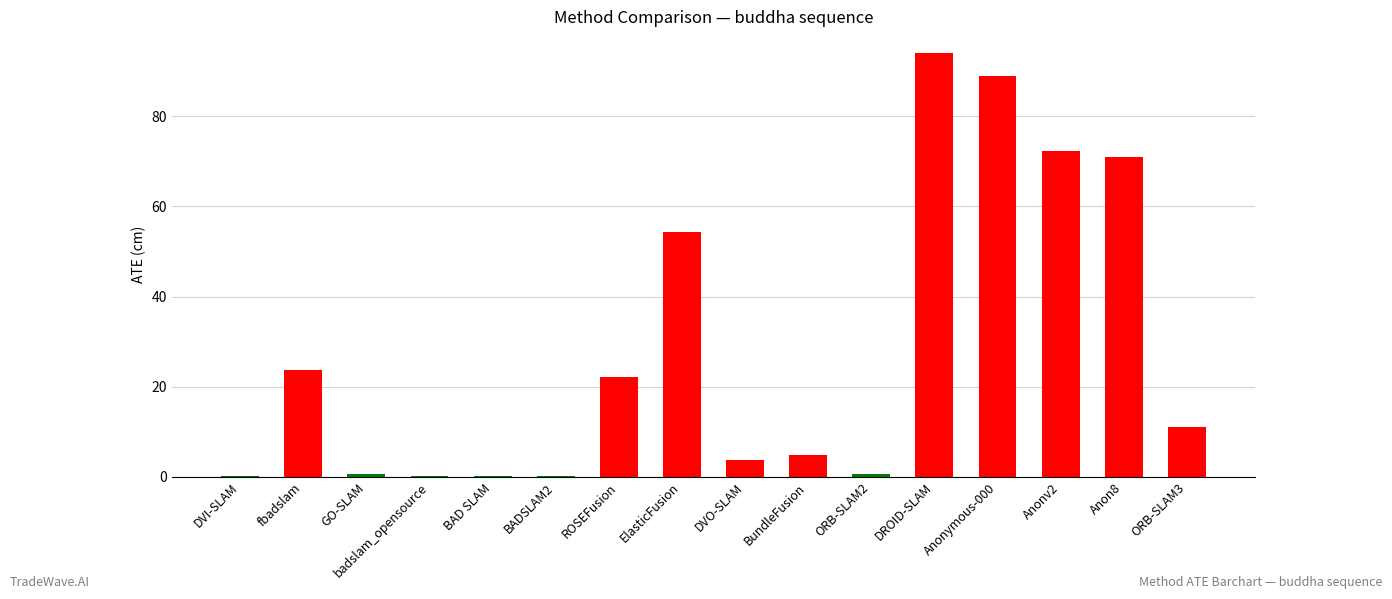

Which label corresponds to the largest value in the chart?

DROID-SLAM